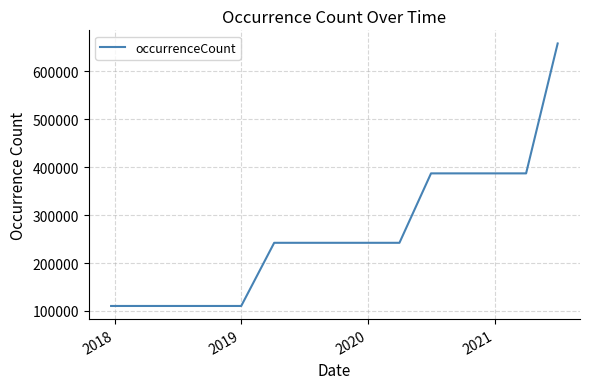

What is the minimum value shown in the chart?

110412